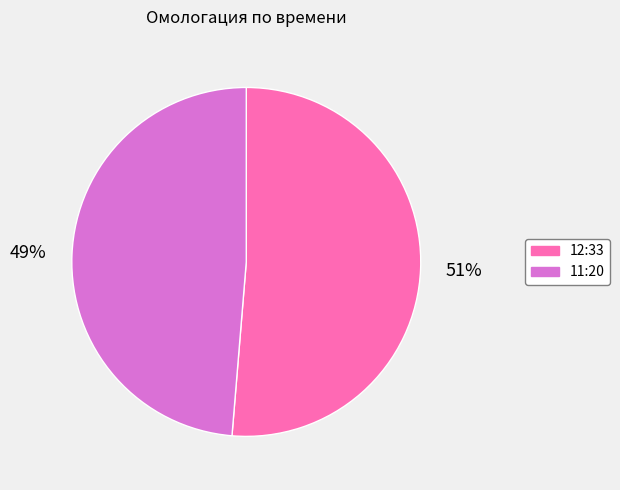

Count the number of slices in the pie.

2